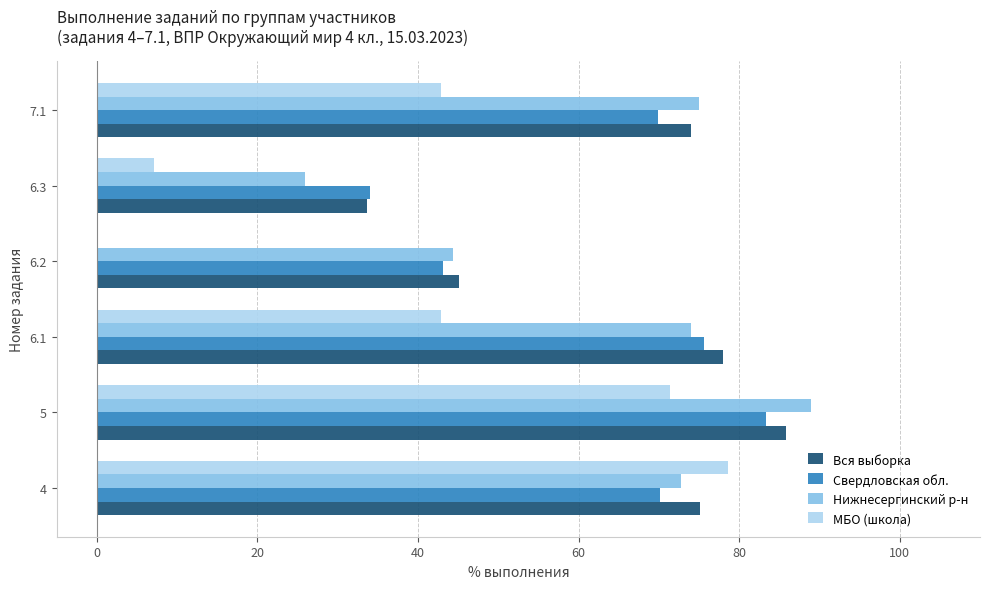

What is the sum of the Нижнесергинский р-н values at 5 and 6.1?

162.9